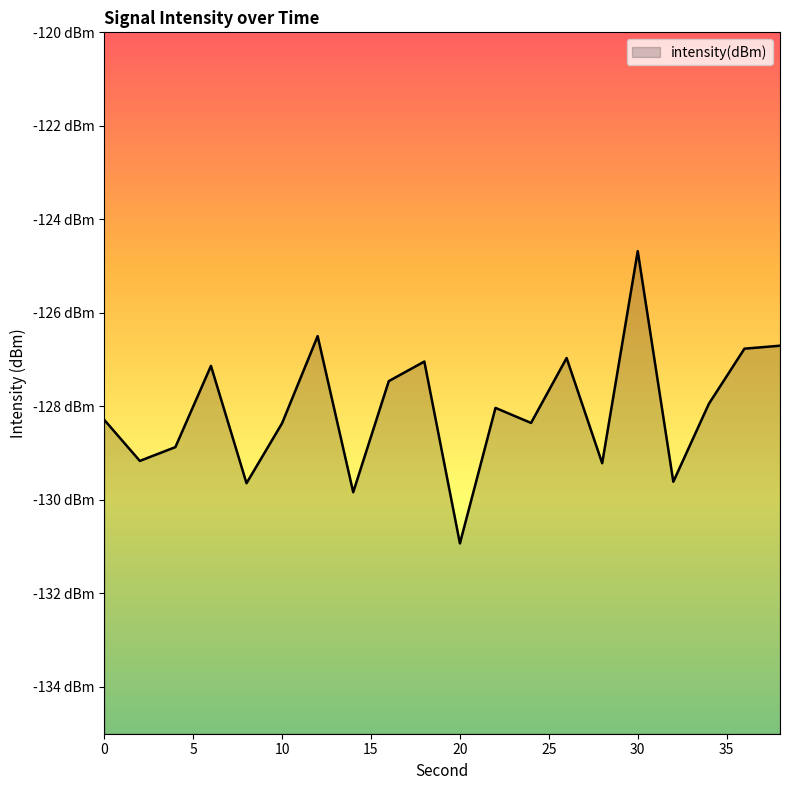

Between 2 and 36, which is larger?

36